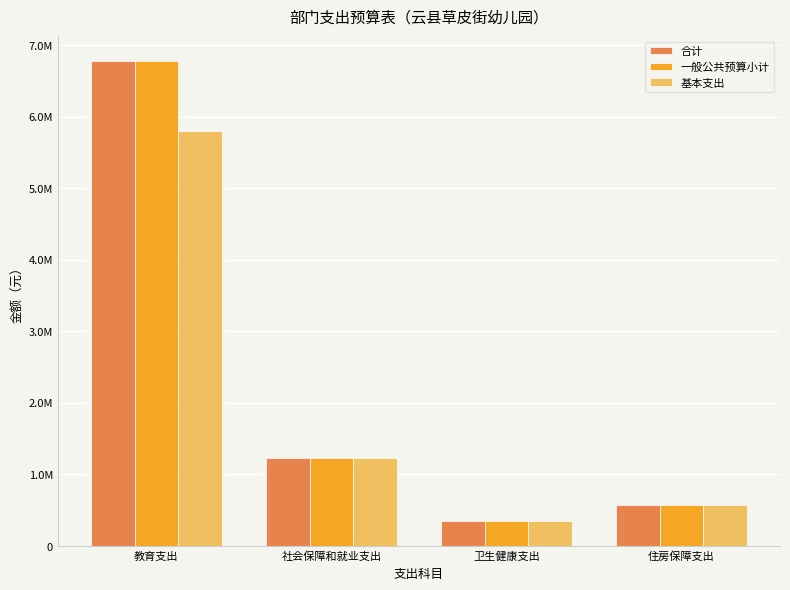

Are the bars horizontal?

No